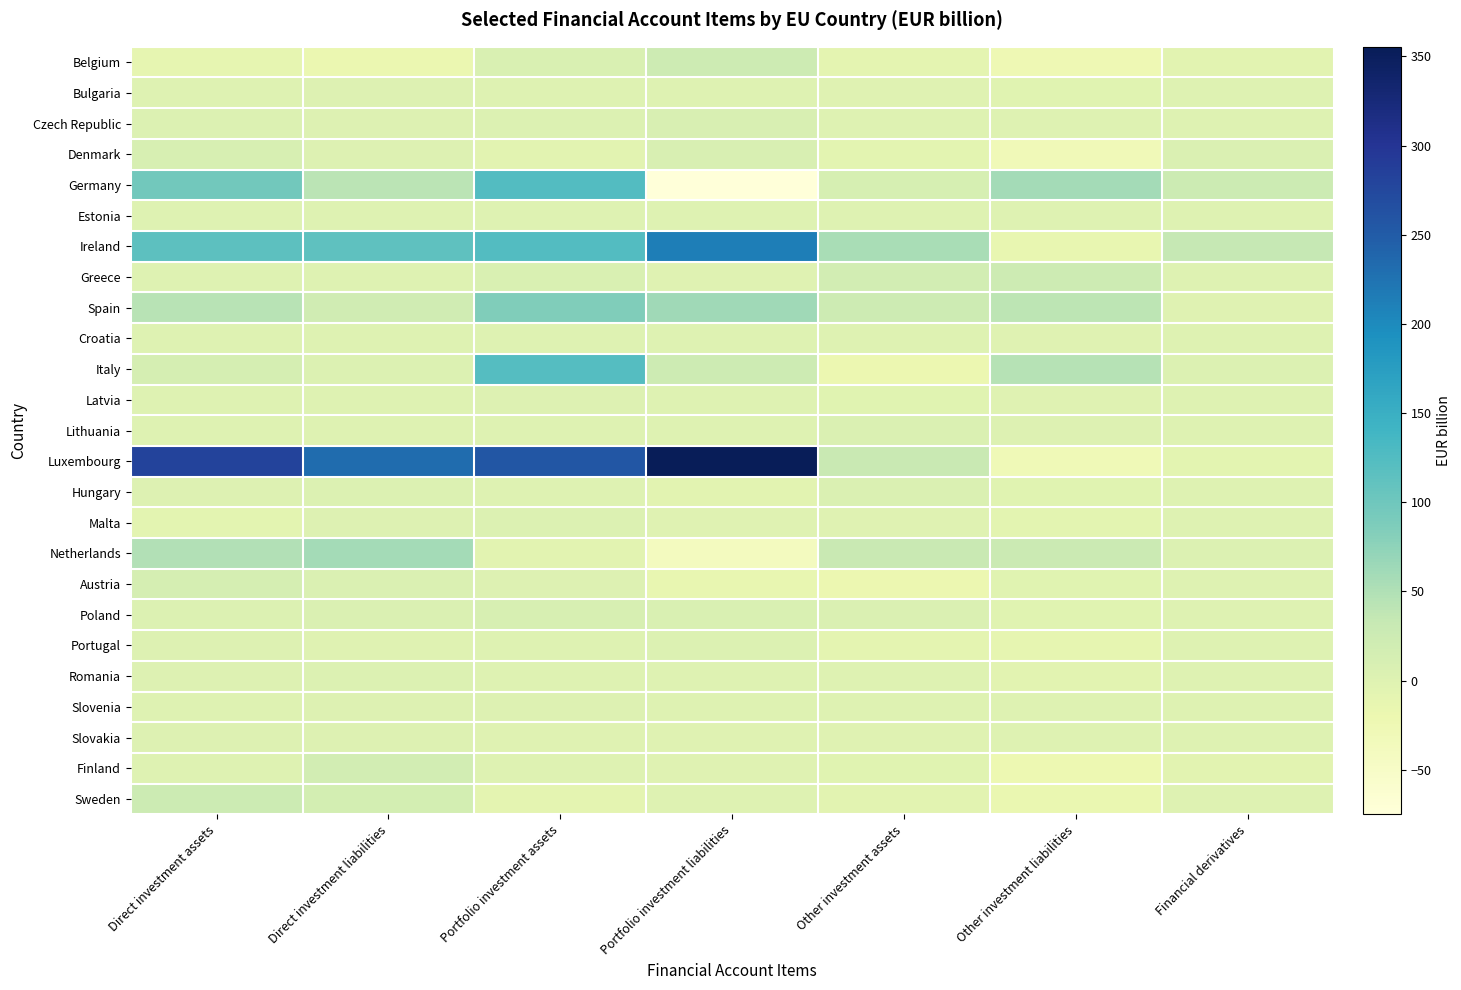

What is the greatest value displayed?

355.4